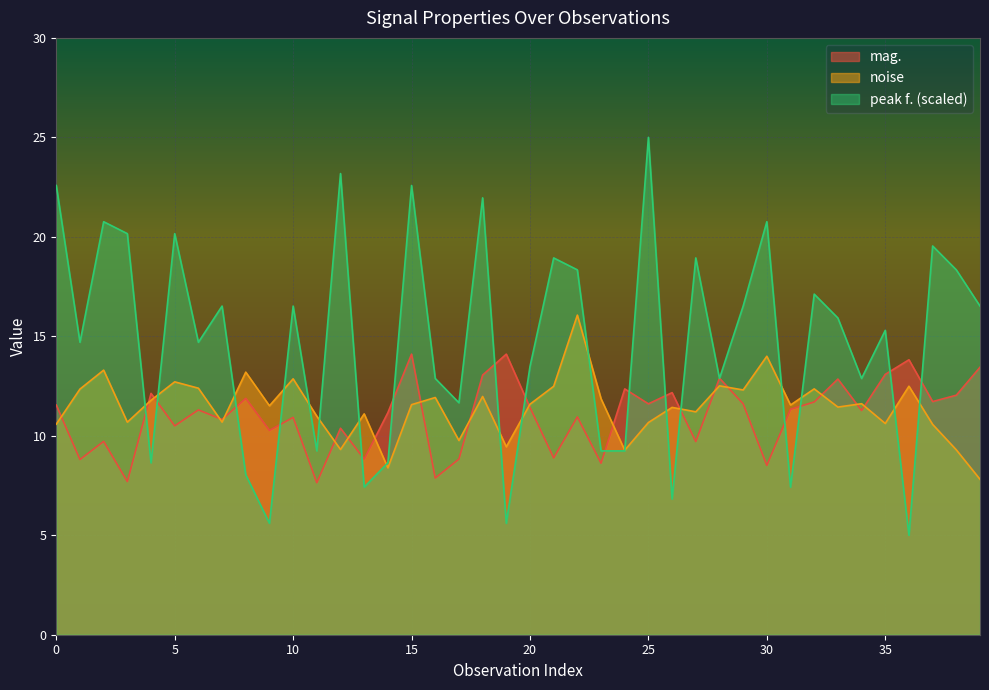

Does the chart display data point markers on the line(s)?

No